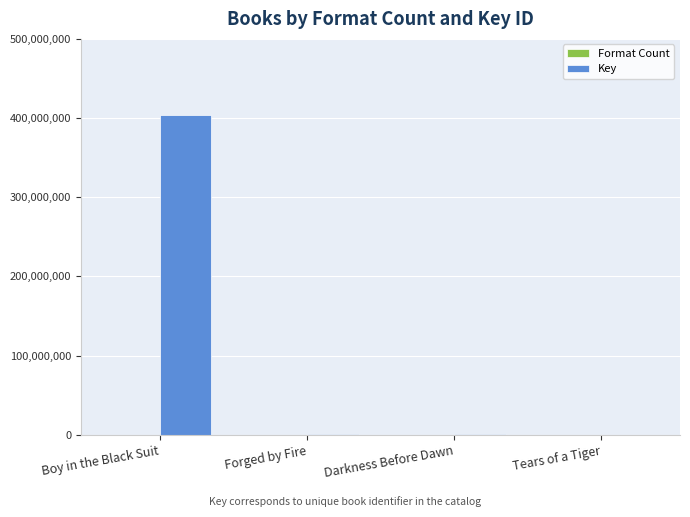

Which series has the largest total across all categories?

Key